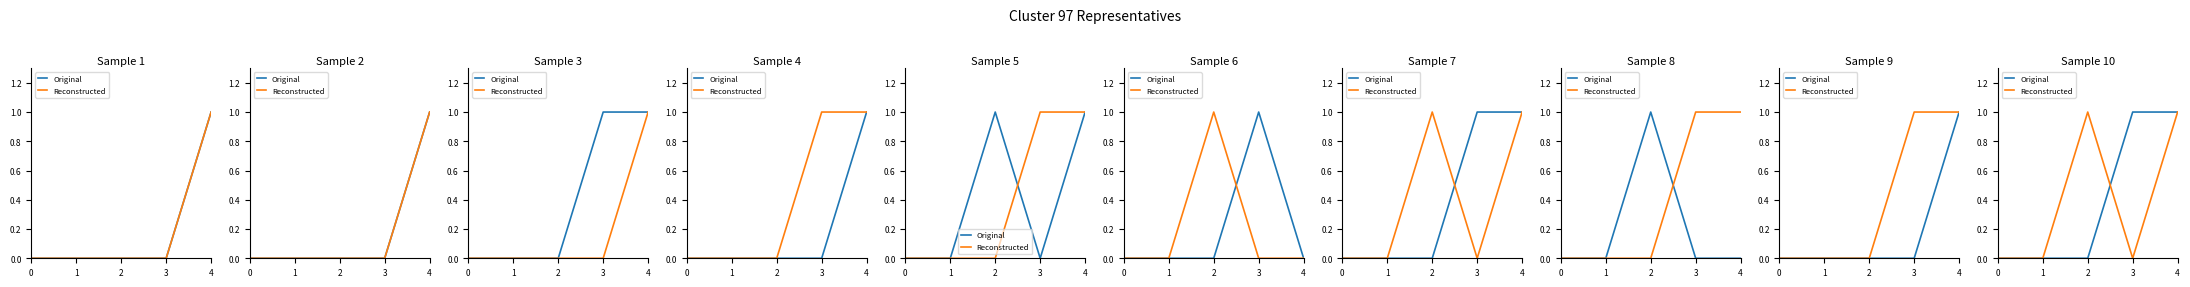

What is the value of the Reconstructed point at the 3rd from the left?

1